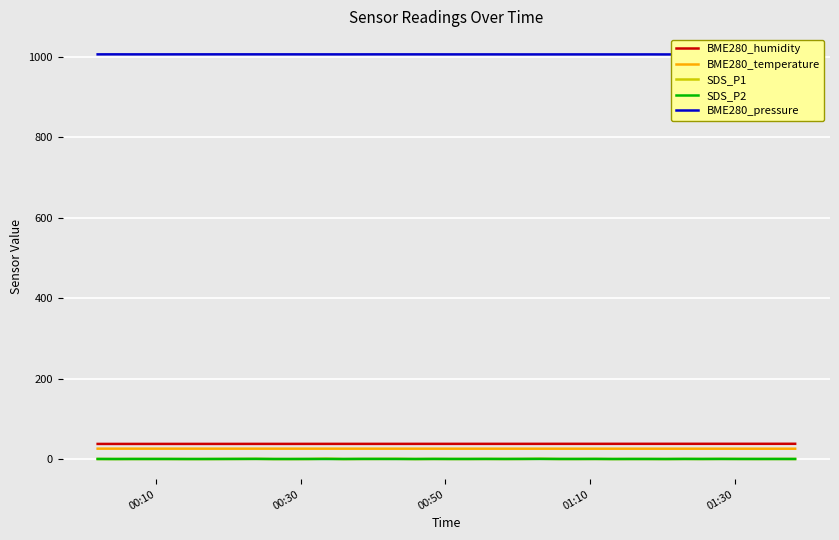

How many categories are shown in the chart?

40